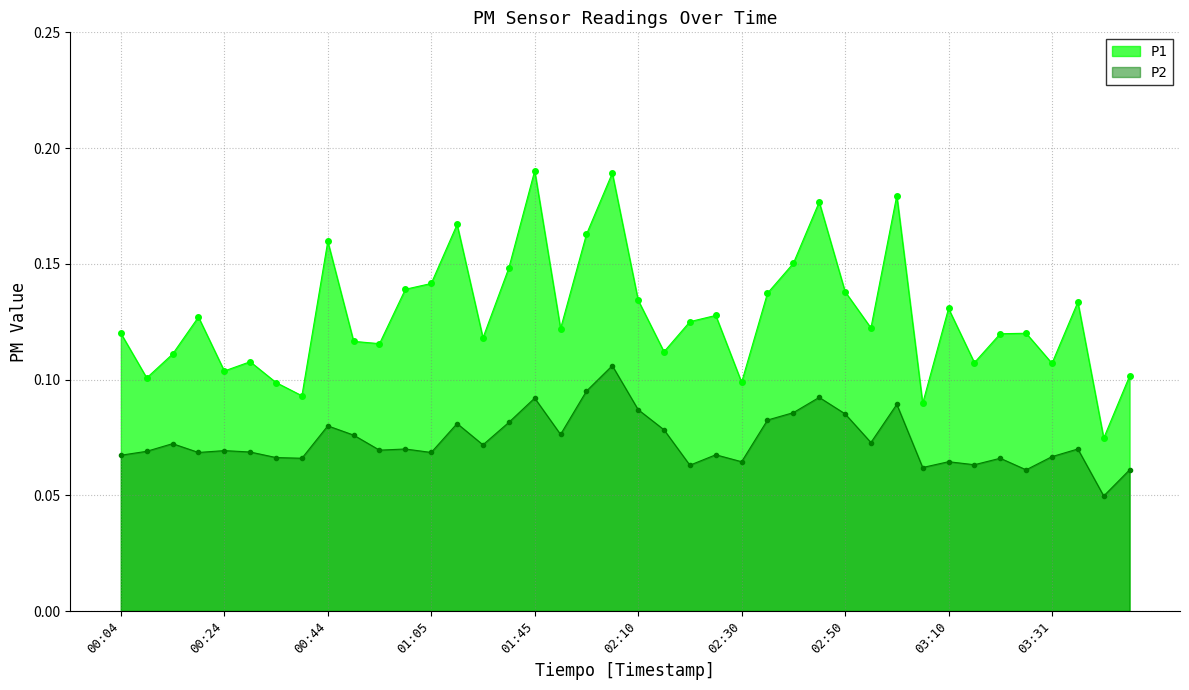

How many lines are shown in the chart?

2